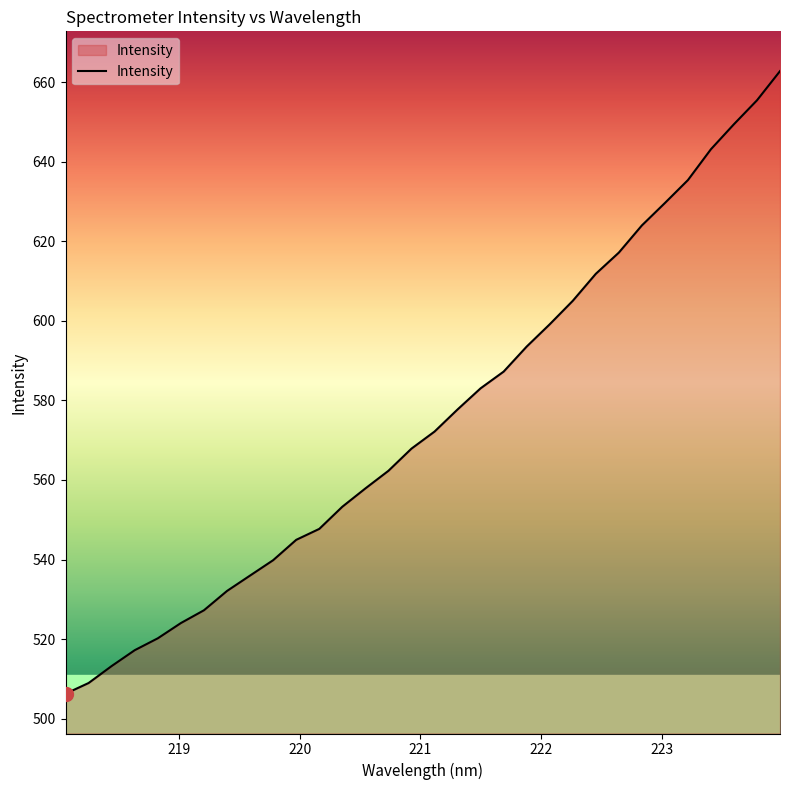

What is the smallest value displayed?

506.3